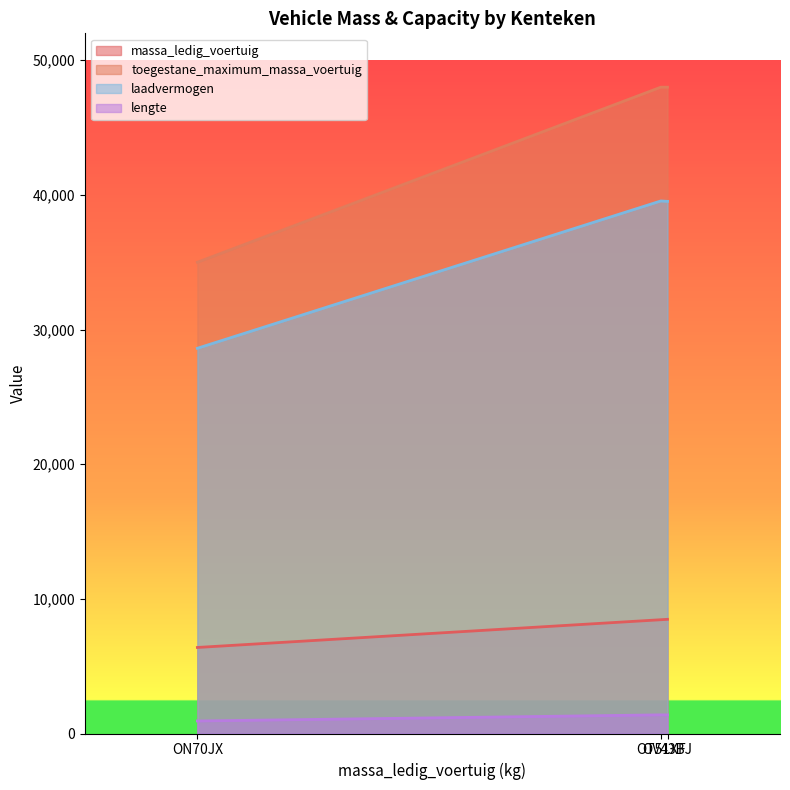

At OT51XF, list the series in order from smallest to largest.

lengte, massa_ledig_voertuig, laadvermogen, toegestane_maximum_massa_voertuig